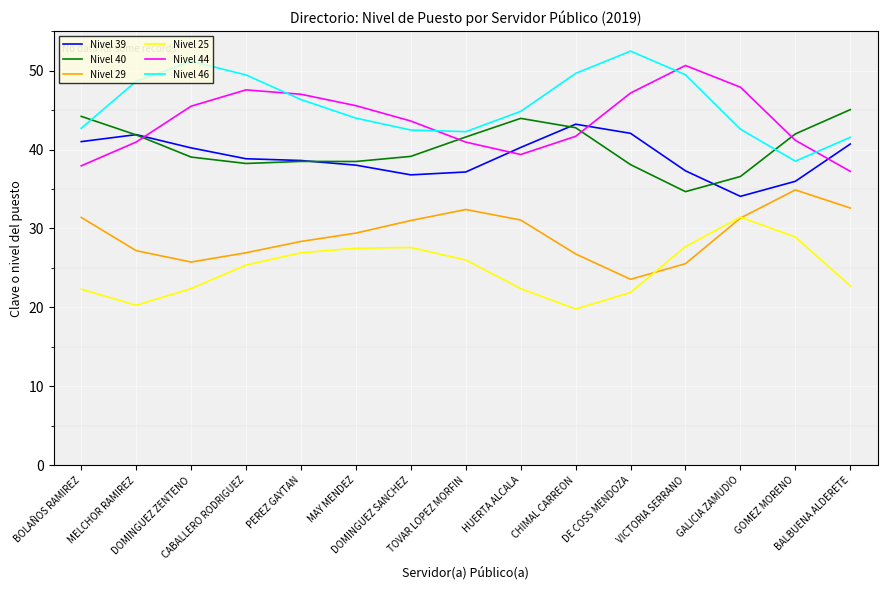

Count the number of categories in the chart.

15